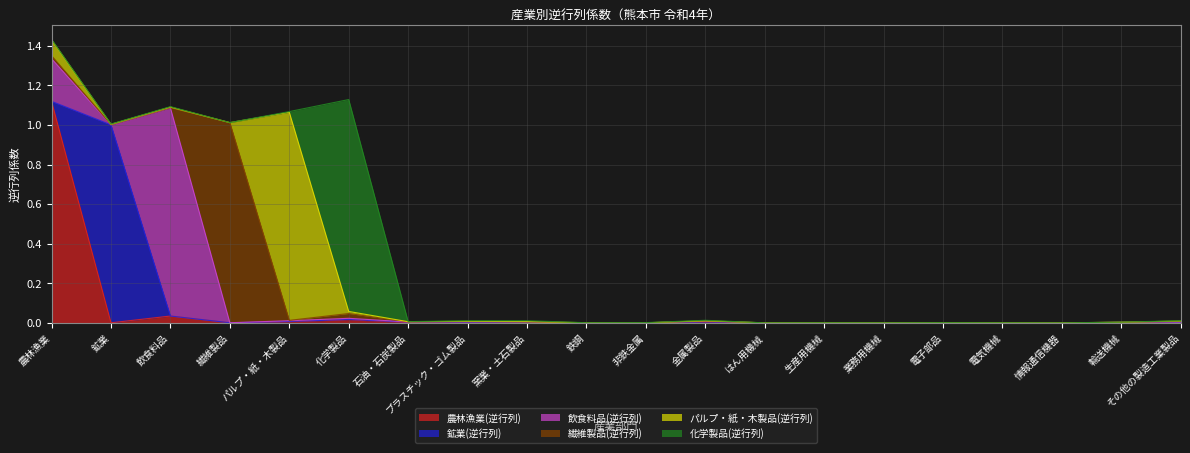

What are all the series names shown in the legend?

農林漁業(逆行列), 鉱業(逆行列), 飲食料品(逆行列), 繊維製品(逆行列), パルプ・紙・木製品(逆行列), 化学製品(逆行列)